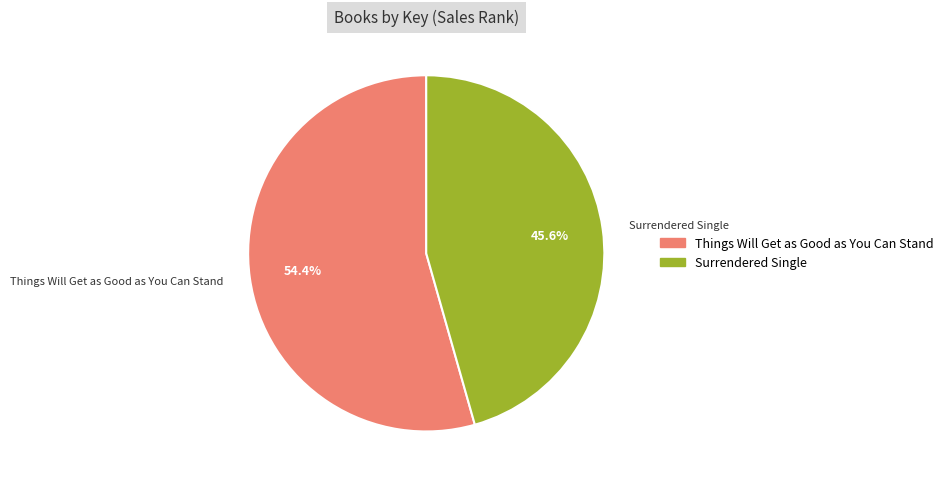

To the nearest percent, what portion does Surrendered Single represent?

46%